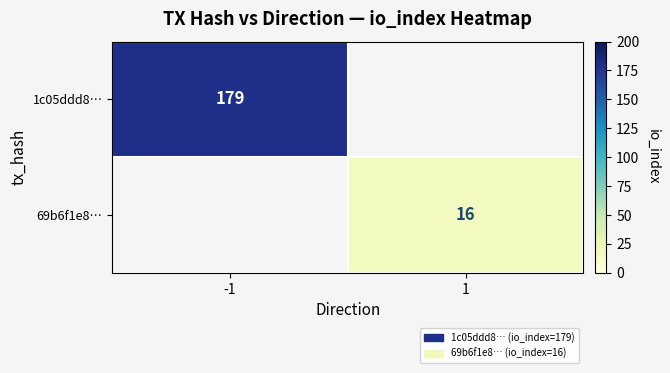

The value of 1c05ddd8… at -1 is 179. True or false?

True